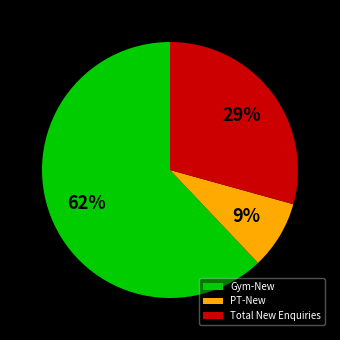

To the nearest percent, what is the difference between the Gym-New and PT-New slice percentages?

53%